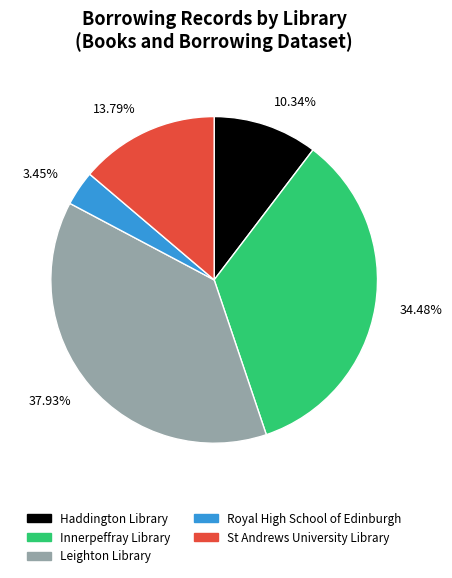

Is there any slice that represents more than half of the pie?

No